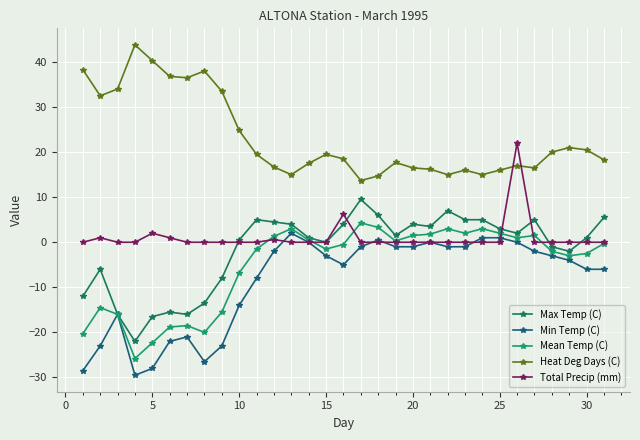

What is the average value of the Max Temp (C) series?

-1.7